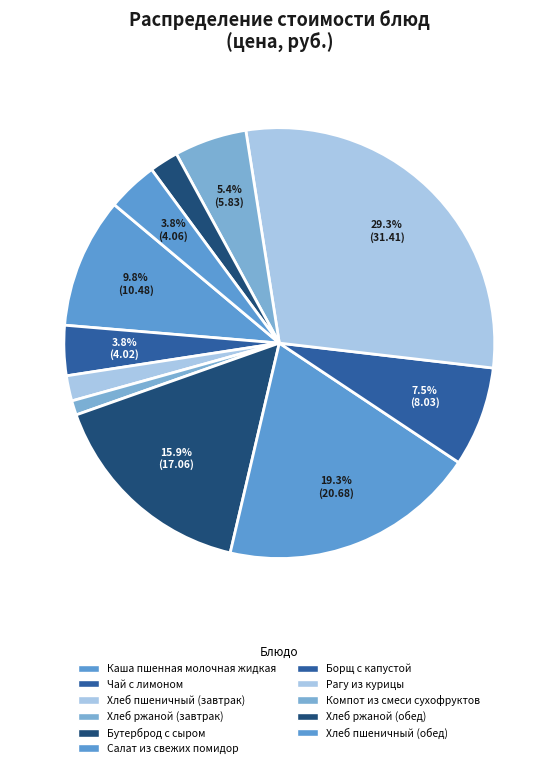

Combined, do Рагу из курицы and Хлеб ржаной (завтрак) account for over 50%?

No